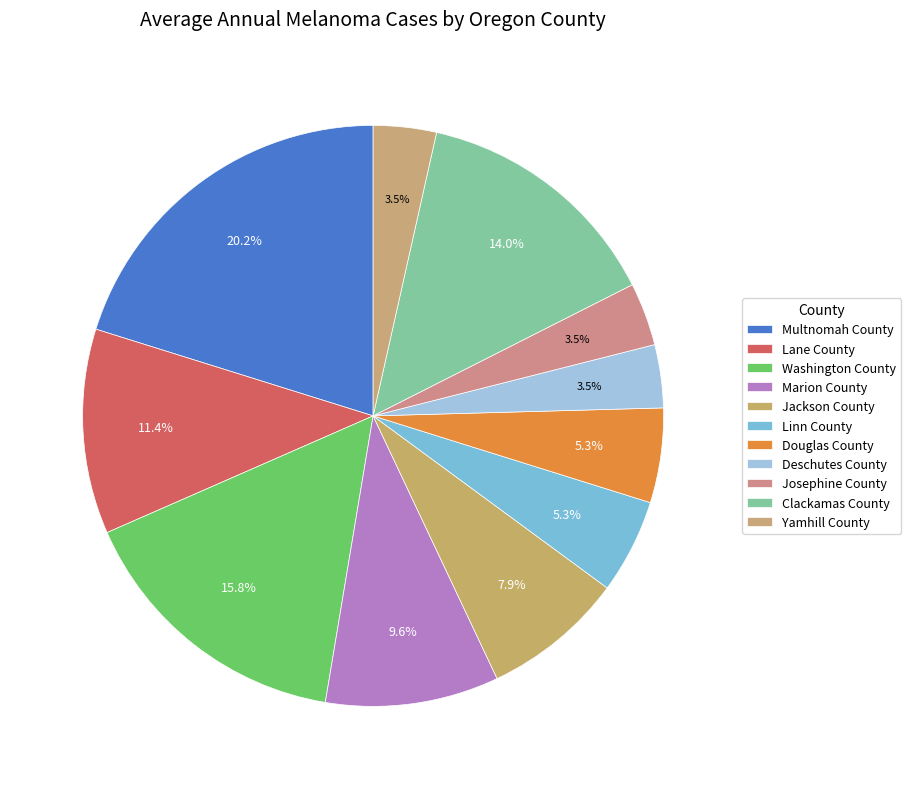

How many segments does this pie chart have?

11